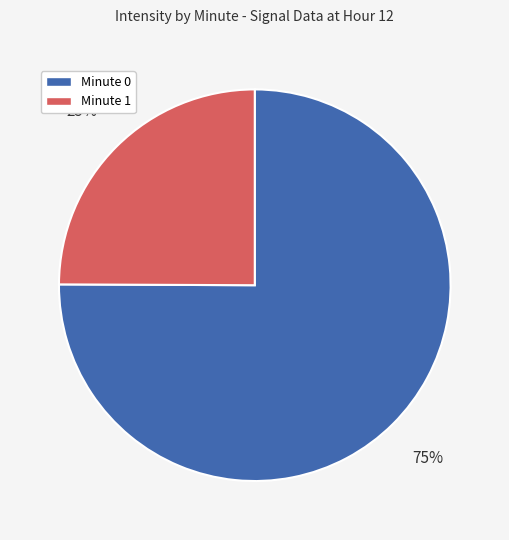

How many slices are in this pie chart?

2